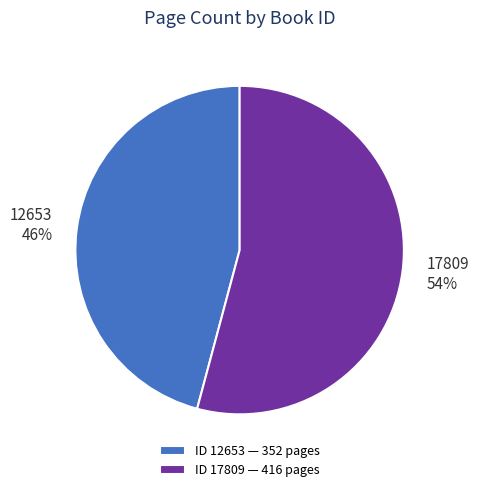

What is the smallest slice in the pie chart?

12653